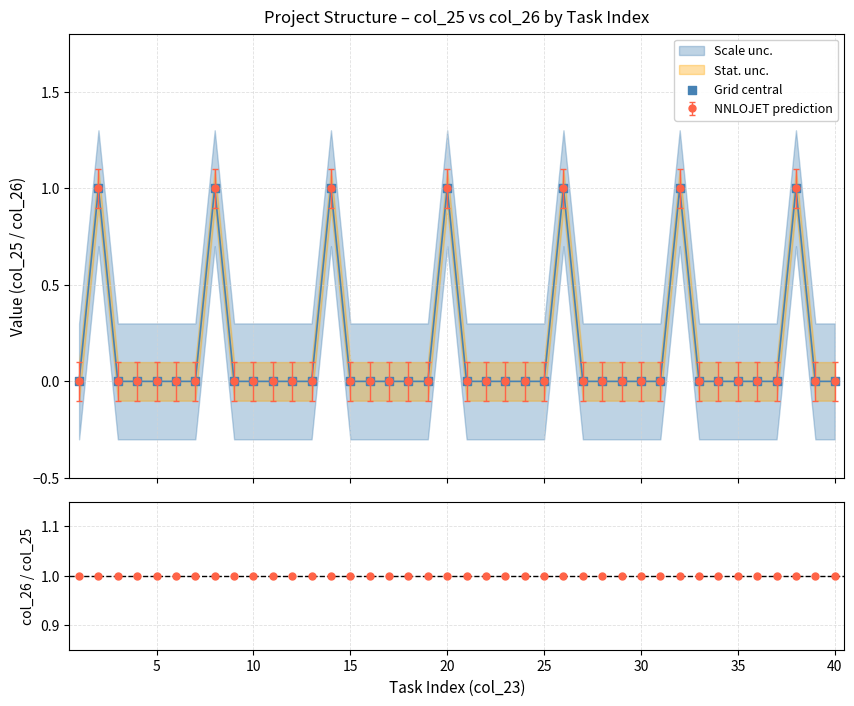

Which series has the largest total across all categories?

col_26 / col_25